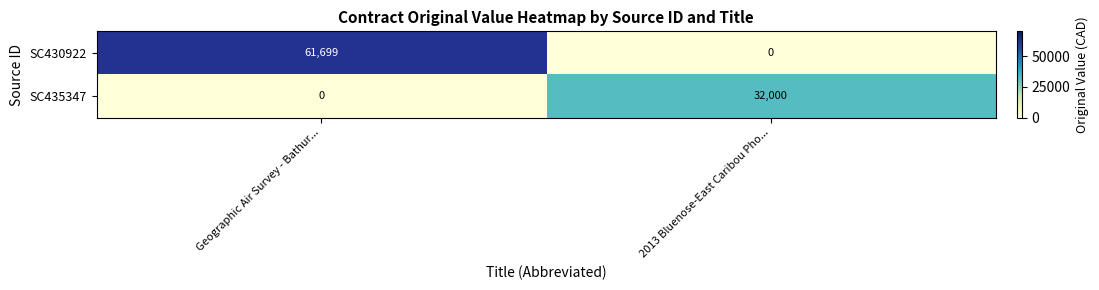

Reading right to left, list all the values displayed in this chart.

SC430922: 2013 Bluenose-East Caribou Pho...=0	Geographic Air Survey - Bathur...=61699
SC435347: 2013 Bluenose-East Caribou Pho...=32000	Geographic Air Survey - Bathur...=0